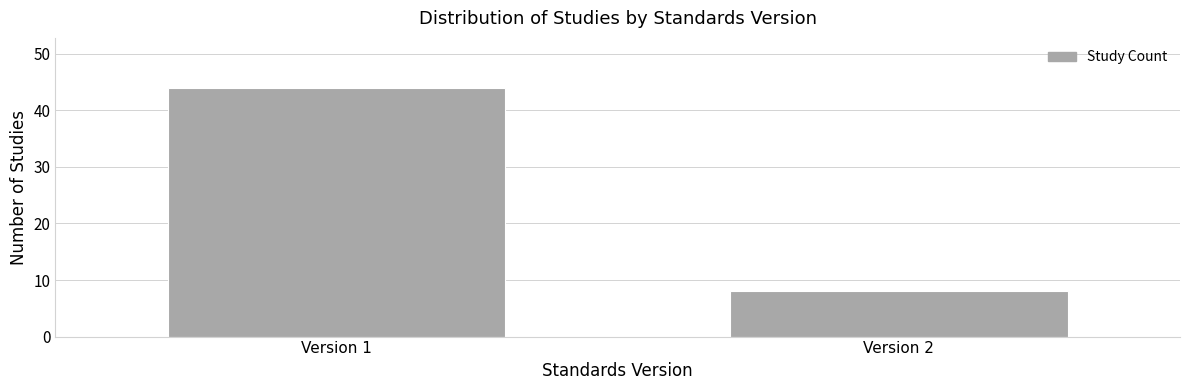

Reading right to left, extract all data points from this chart.

8	44